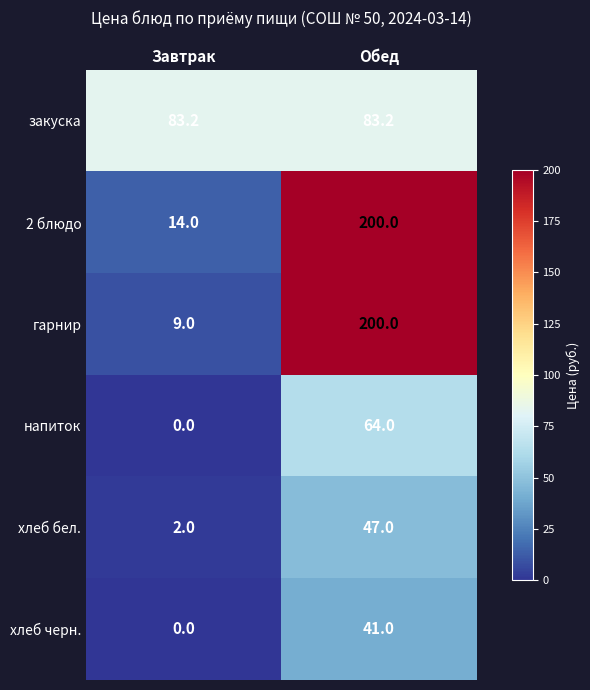

At how many categories does at least one series exceed 73?

2